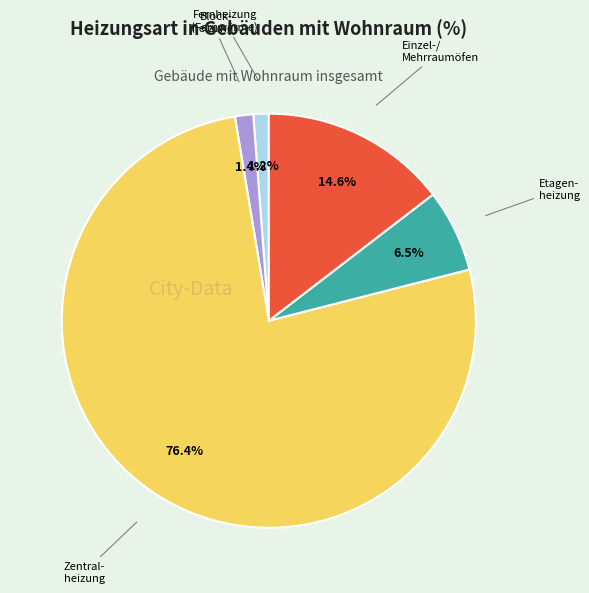

Which category accounts for the majority?

Zentral- heizung